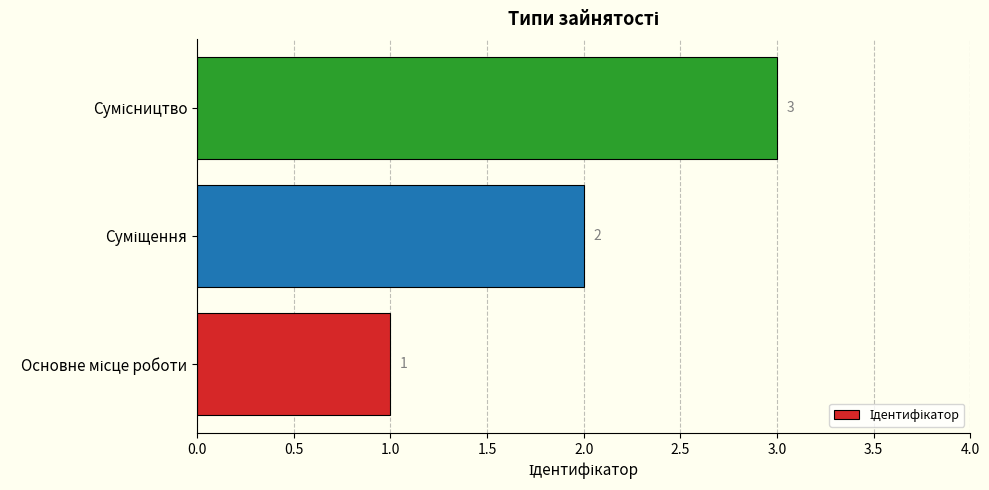

Count the values in the range 1 to 3.

3